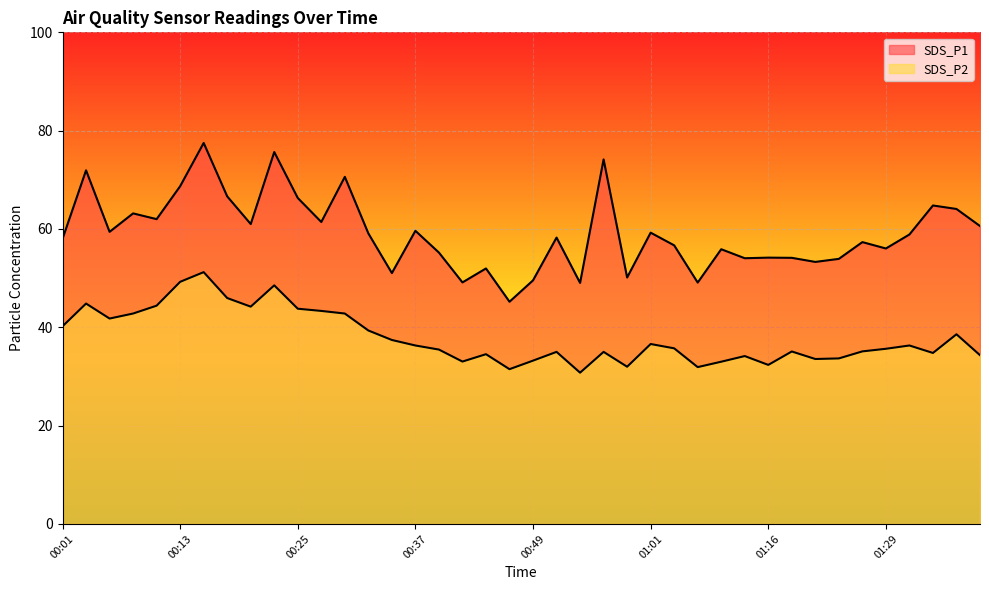

What is the difference between the maximum and minimum values in the SDS_P1 series?

32.3